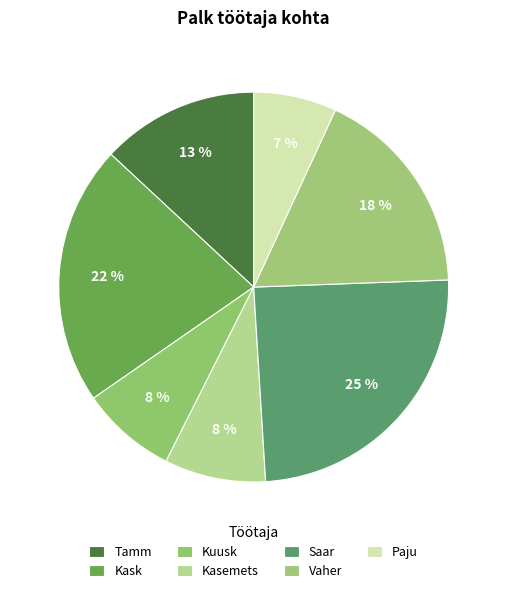

Is Kuusk the majority of the pie?

No